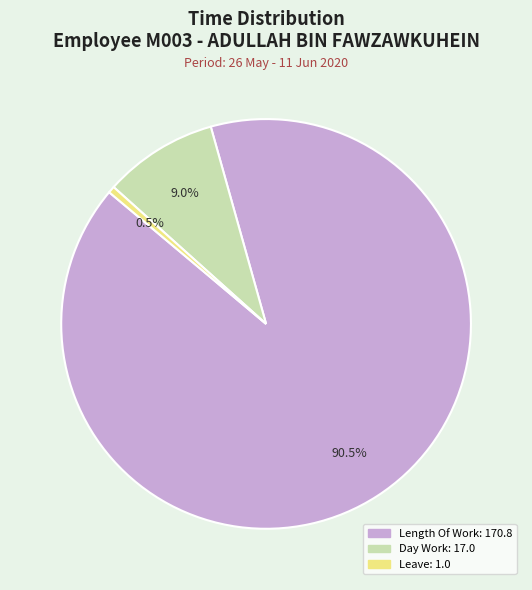

Does any single category account for the majority?

Yes